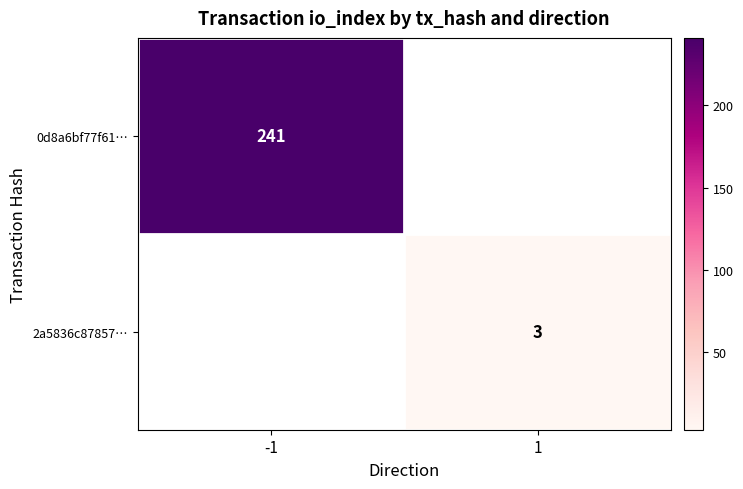

Is it true that 0d8a6bf77f61… equals 241 at -1?

True